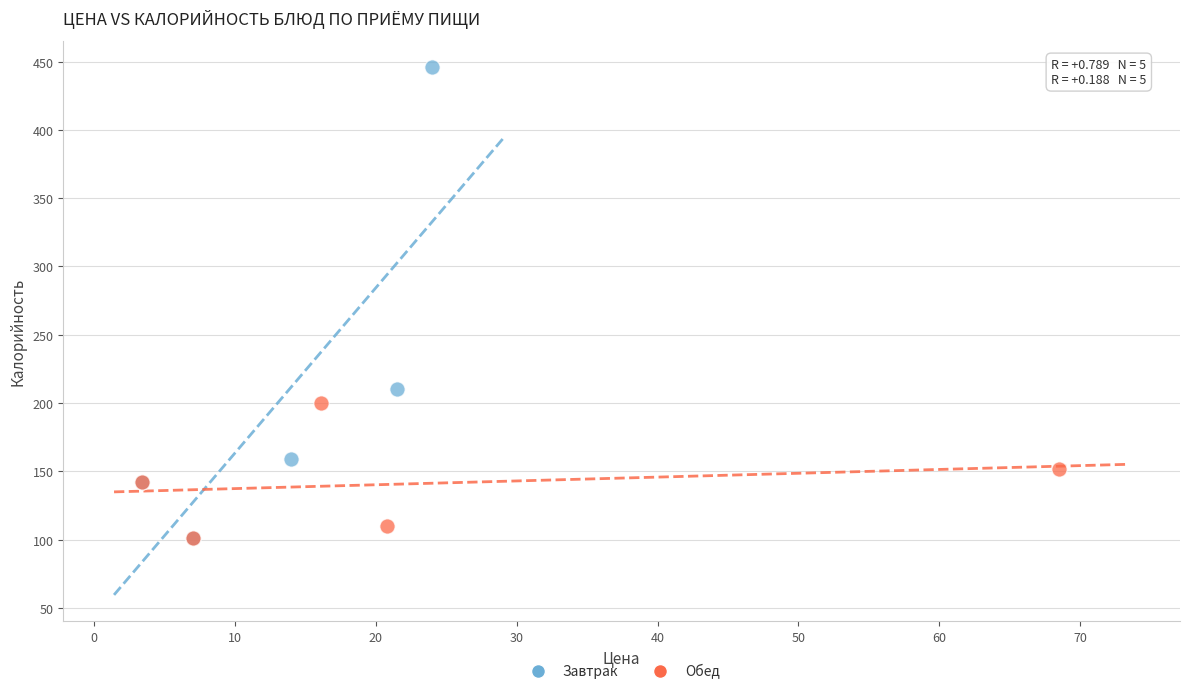

Which series reaches the maximum Y coordinate?

Завтрак